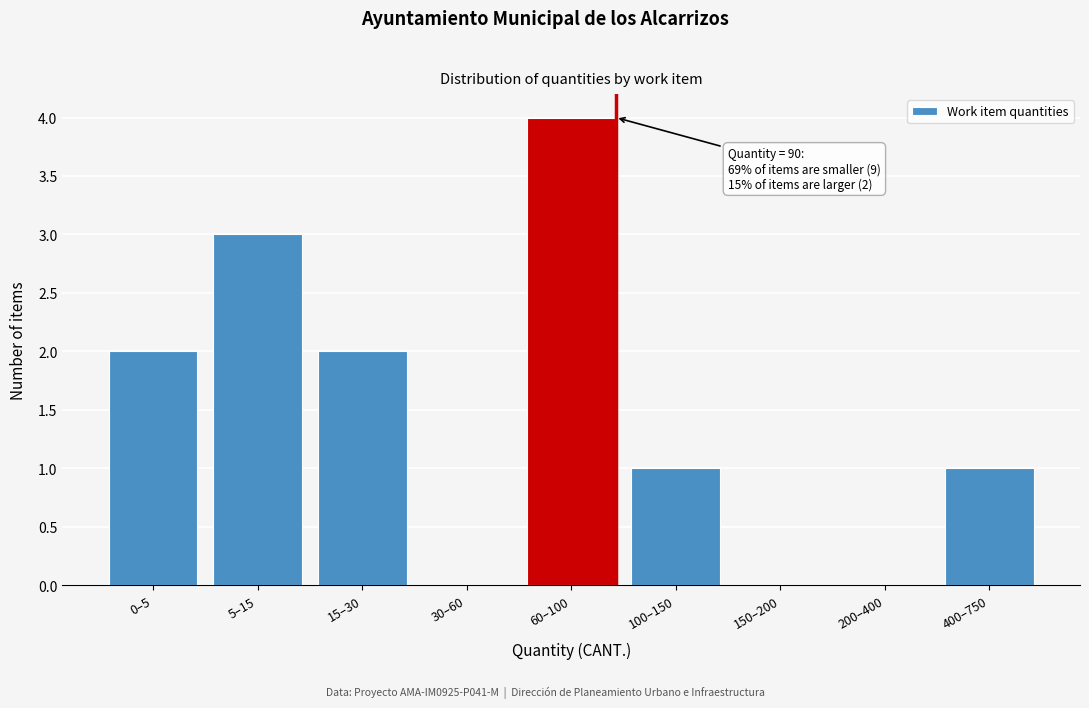

Reading left to right, list all the values displayed in this chart.

0–5=2	5–15=3	15–30=2	30–60=0	60–100=4	100–150=1	150–200=0	200–400=0	400–750=1